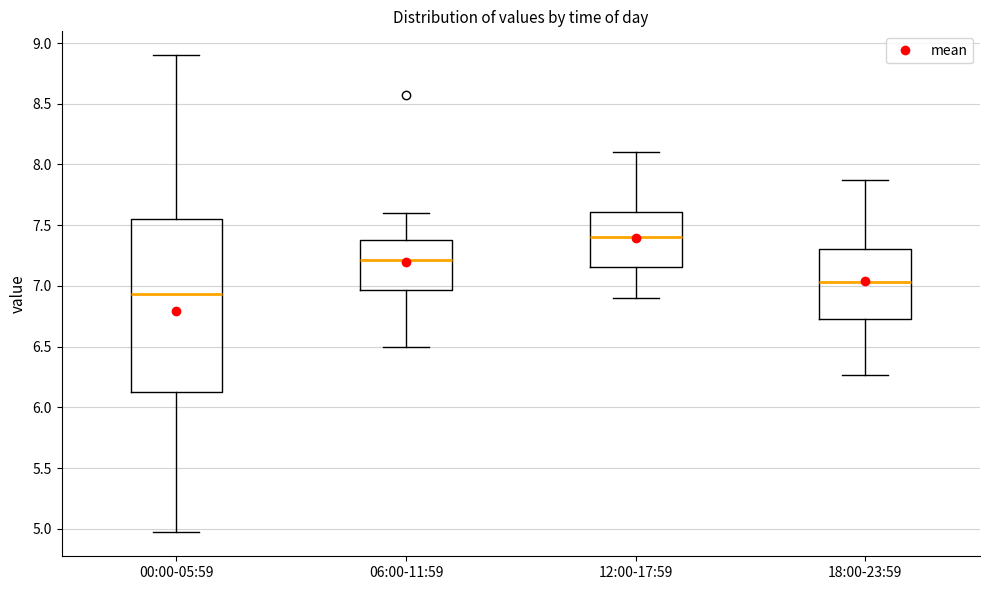

Where does the lower whisker of the box for 00:00-05:59 end on the y-axis? The values are not printed on the chart, so give them approximately, as read against the axis.

4.95